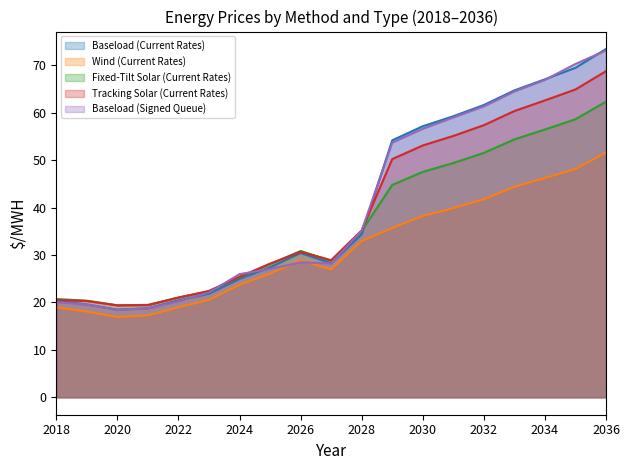

True or false: Baseload (Signed Queue) and Fixed-Tilt Solar (Current Rates) cross at least once.

True